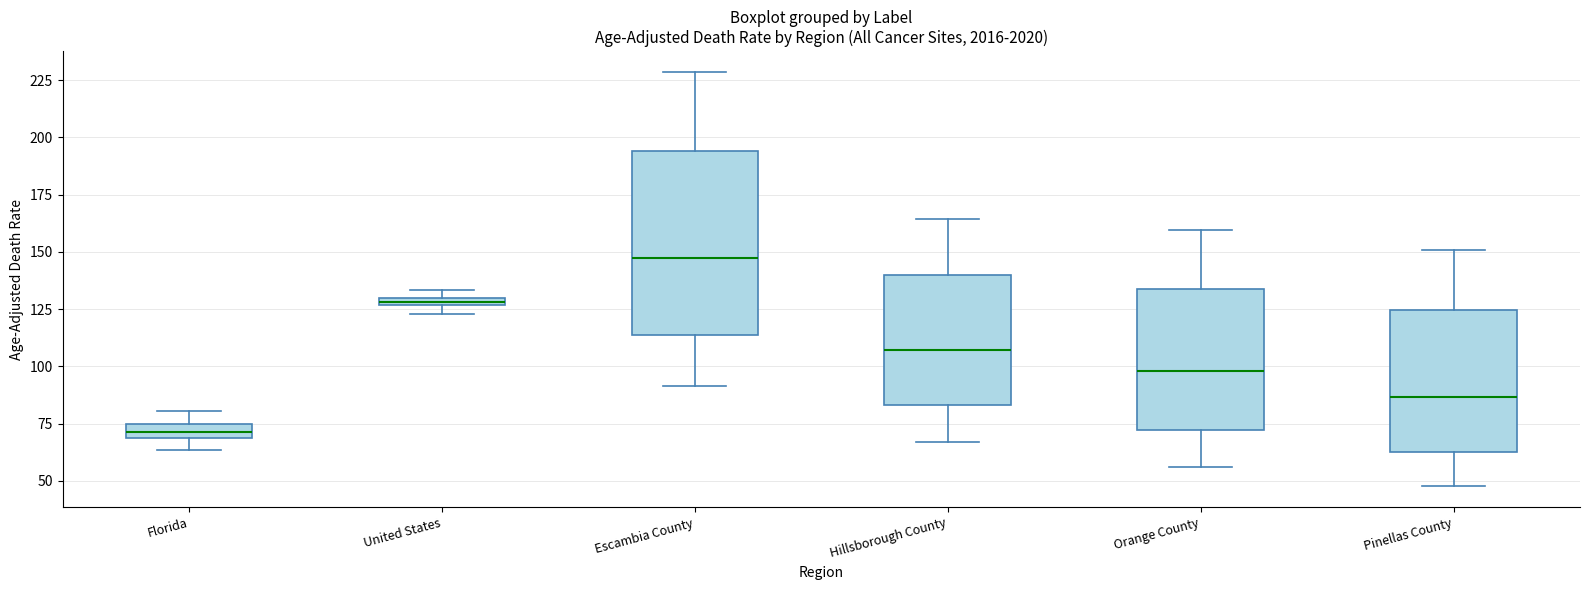

Which box's median line is the lowest?

Florida